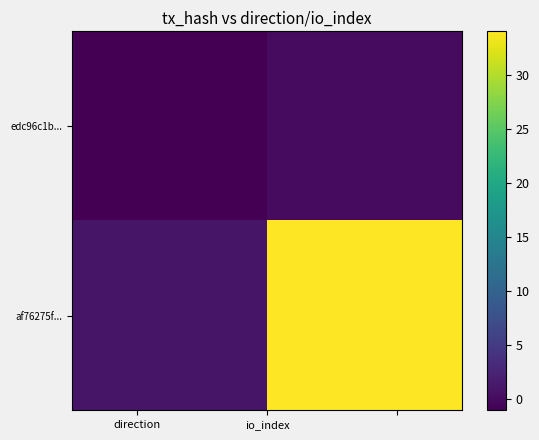

Reading left to right, extract all data points from this chart.

edc96c1b...: -1	0
af76275f...: 1	34